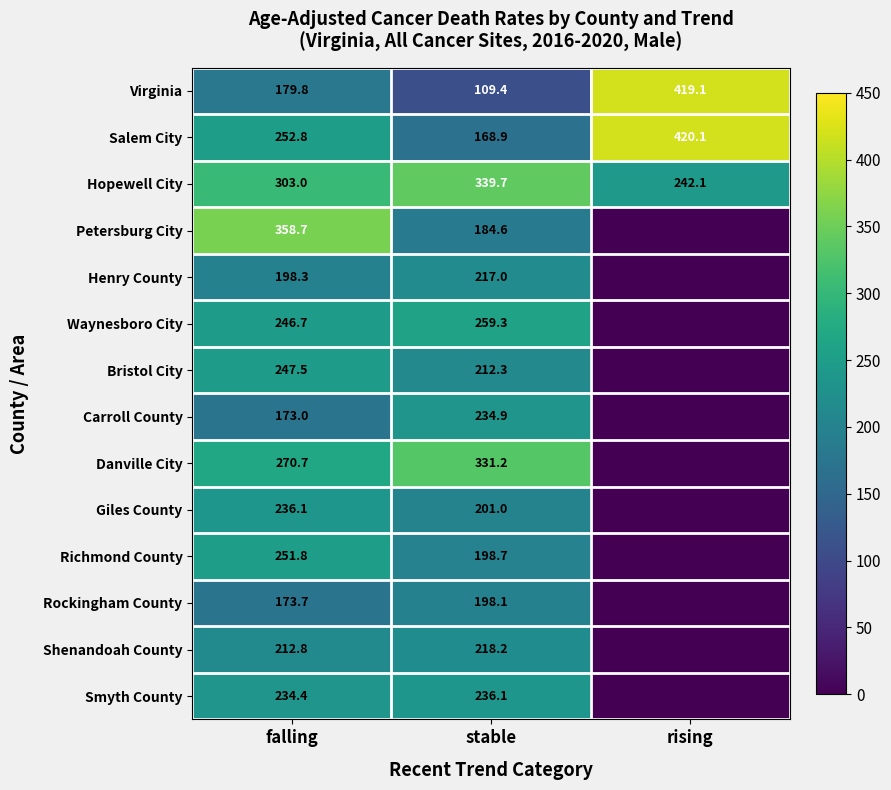

Which category has the highest value across all series?

rising